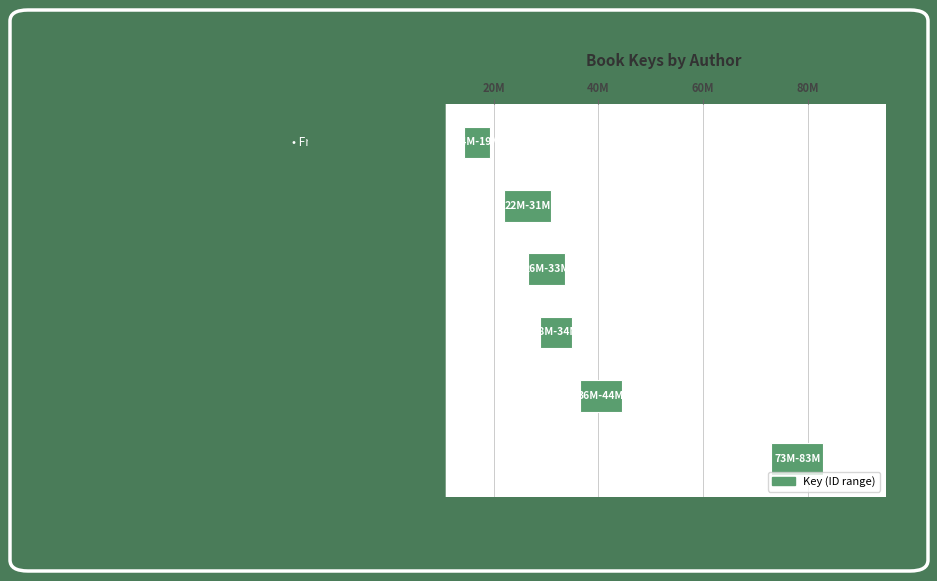

What is the greatest value displayed?

83028718